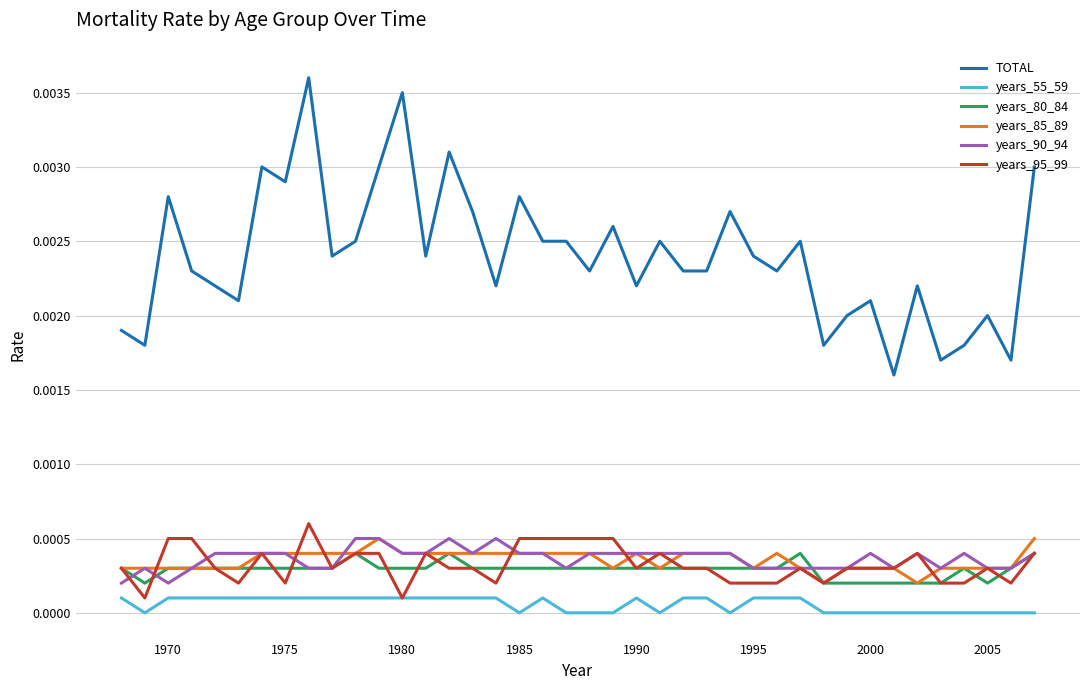

Which series has the largest total across all categories?

TOTAL